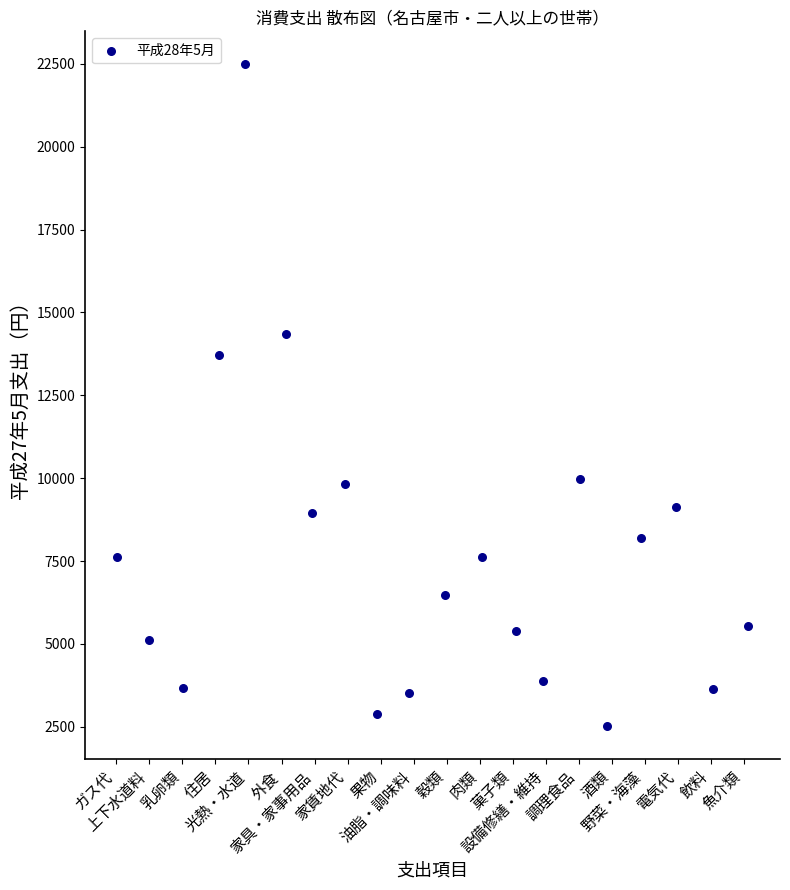

What Y value in the scatter plot is closest to 12502?

13713